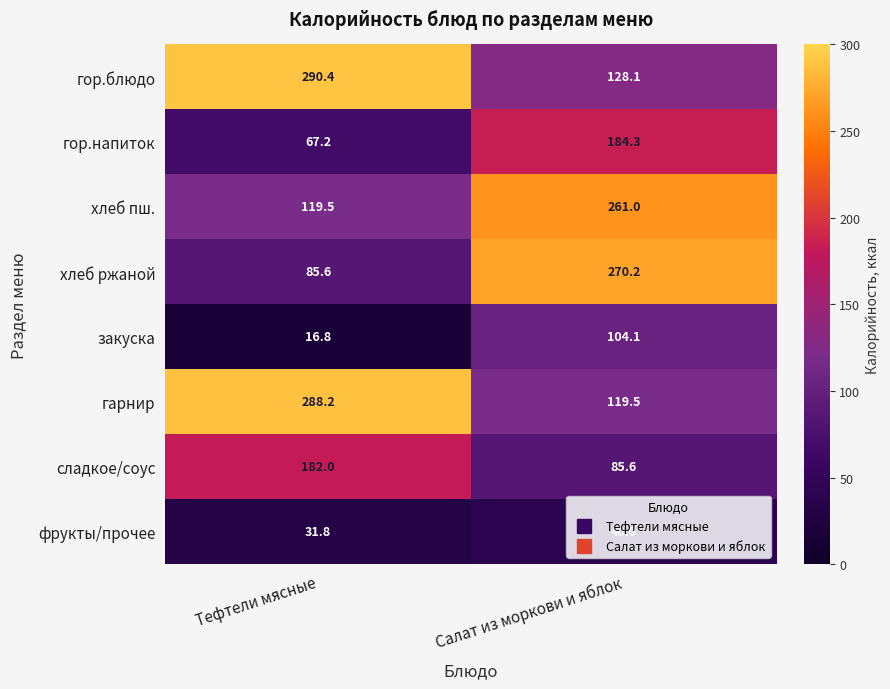

At which label does гарнир reach its minimum?

Салат из моркови и яблок